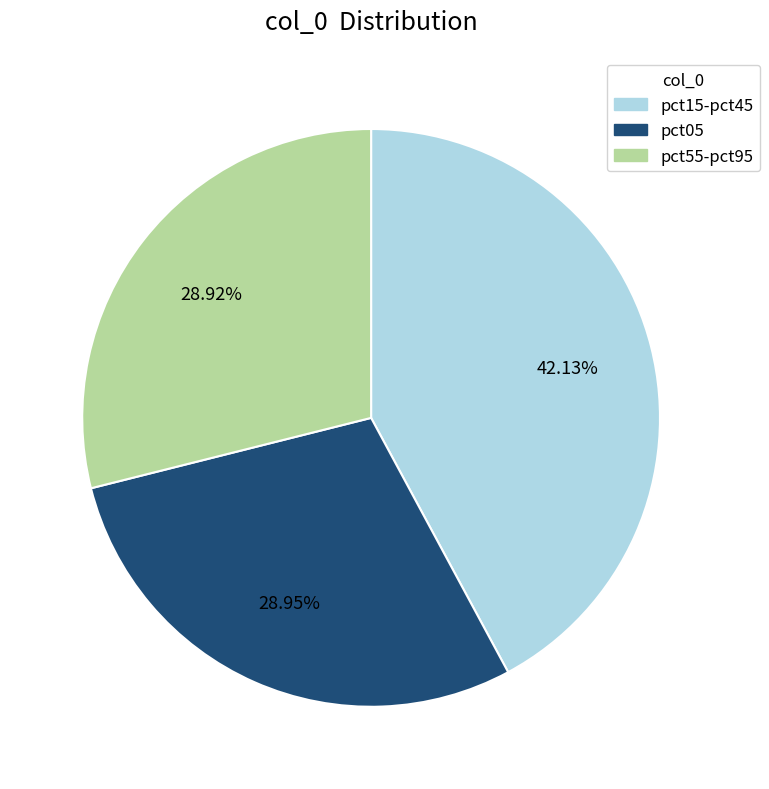

Does any single category account for the majority?

No